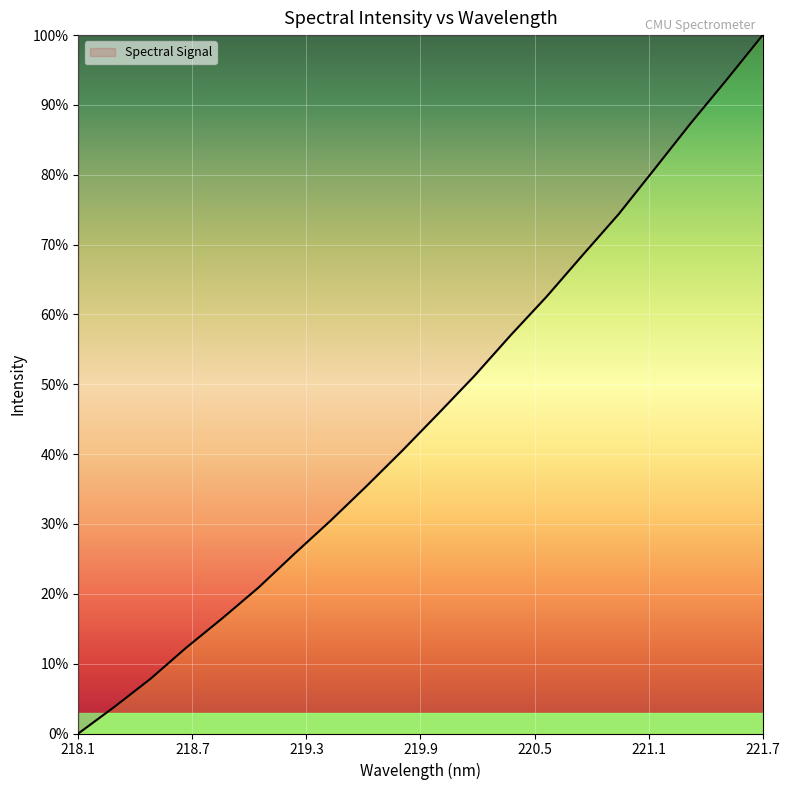

What is the difference between the maximum and minimum values?

100.0